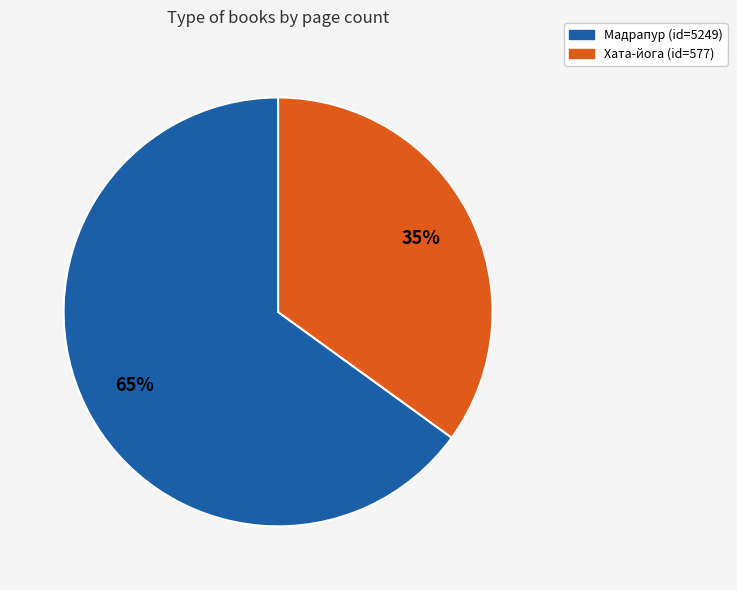

Combined, do Мадрапур (id=5249) and Хата-йога (id=577) account for over 50%?

Yes